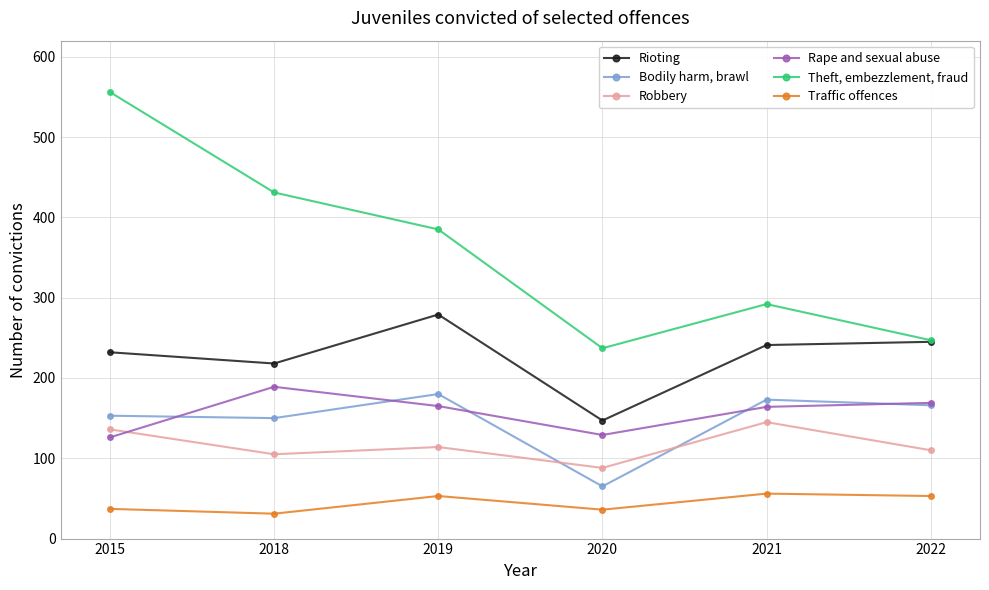

Is it true that Bodily harm, brawl equals 65 at 2020?

True